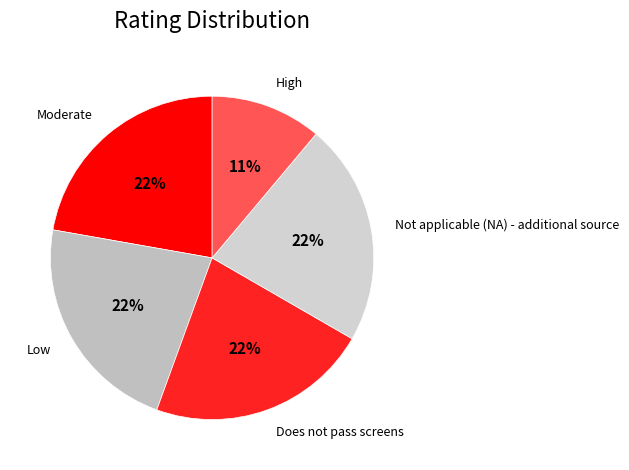

Is there any slice that represents more than half of the pie?

No